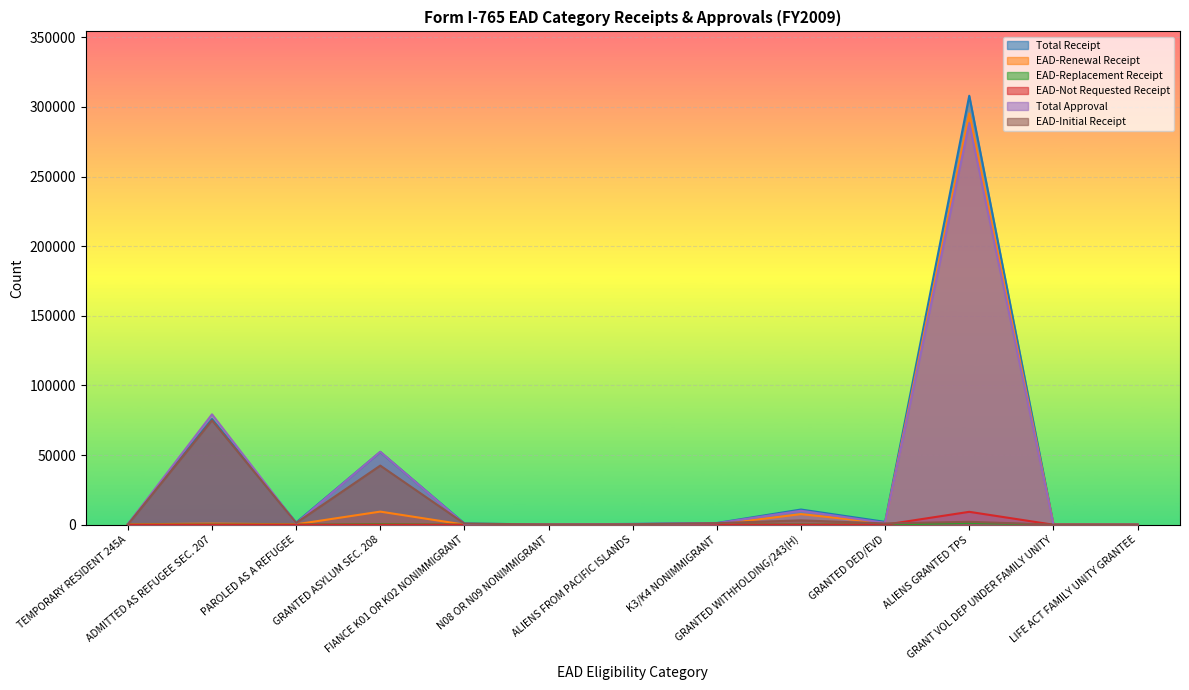

Rank the series by their maximum value, from lowest to highest.

EAD-Replacement Receipt, EAD-Not Requested Receipt, EAD-Initial Receipt, Total Approval, EAD-Renewal Receipt, Total Receipt